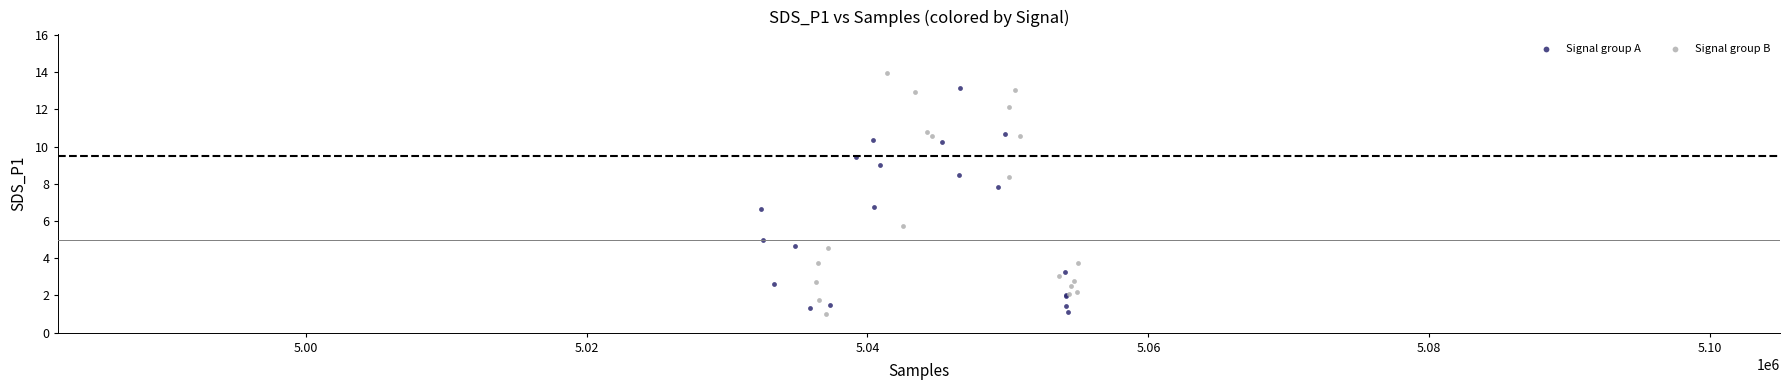

Which series contains the highest Y value?

Signal group B